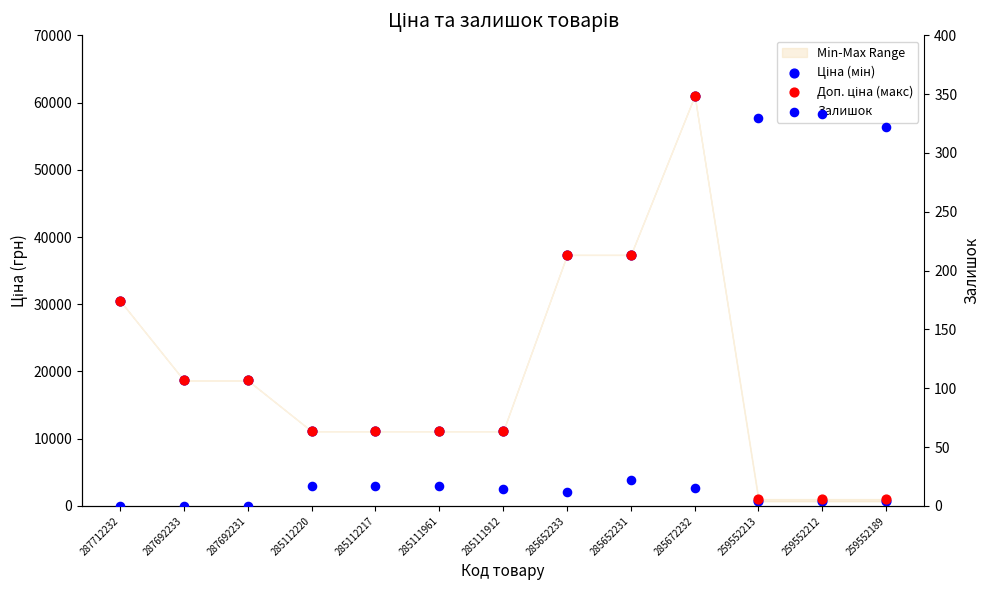

Which series contains the lowest Y value?

Залишок